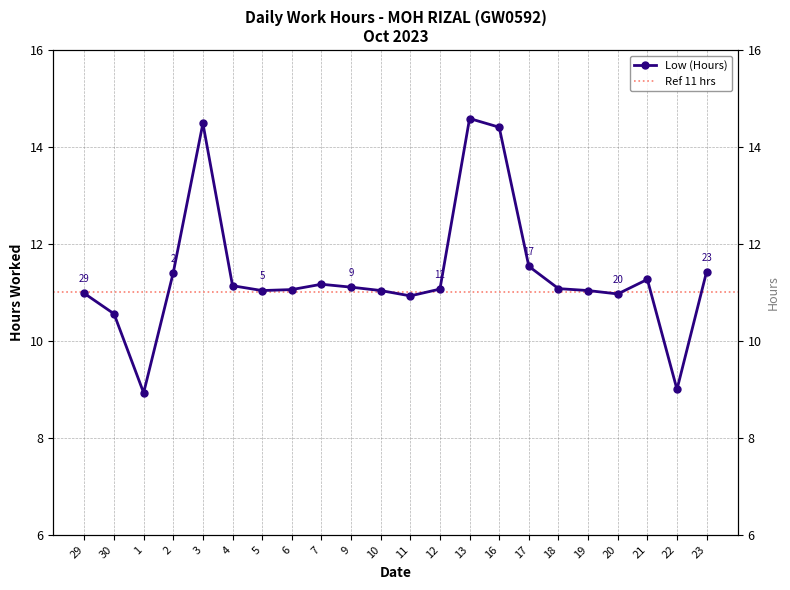

Reading left to right, what are all the values shown in this chart?

11.0	10.6	8.9	11.4	14.5	11.1	11.0	11.1	11.2	11.1	11.0	10.9	11.1	14.6	14.4	11.5	11.1	11.0	11.0	11.3	9.0	11.4